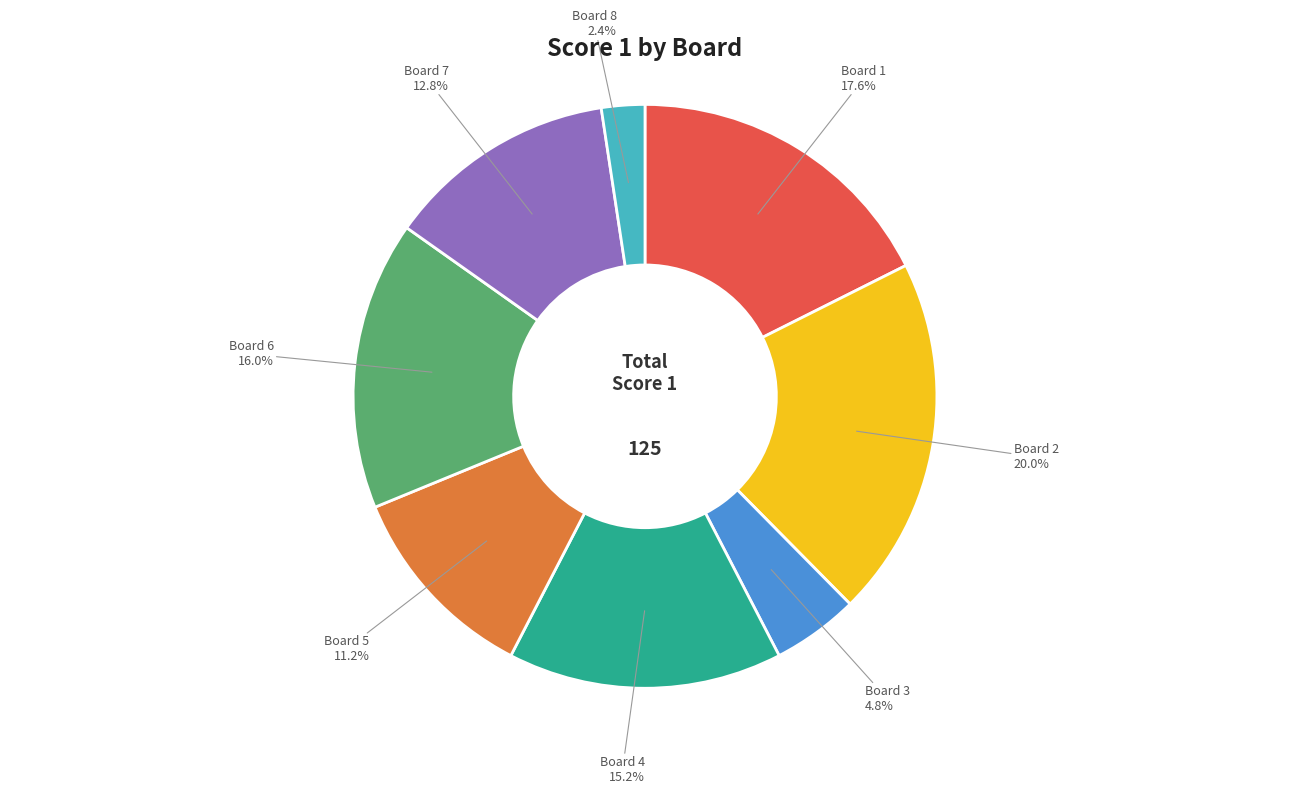

What is the total percentage of Board 5 and Board 8?

13.6%